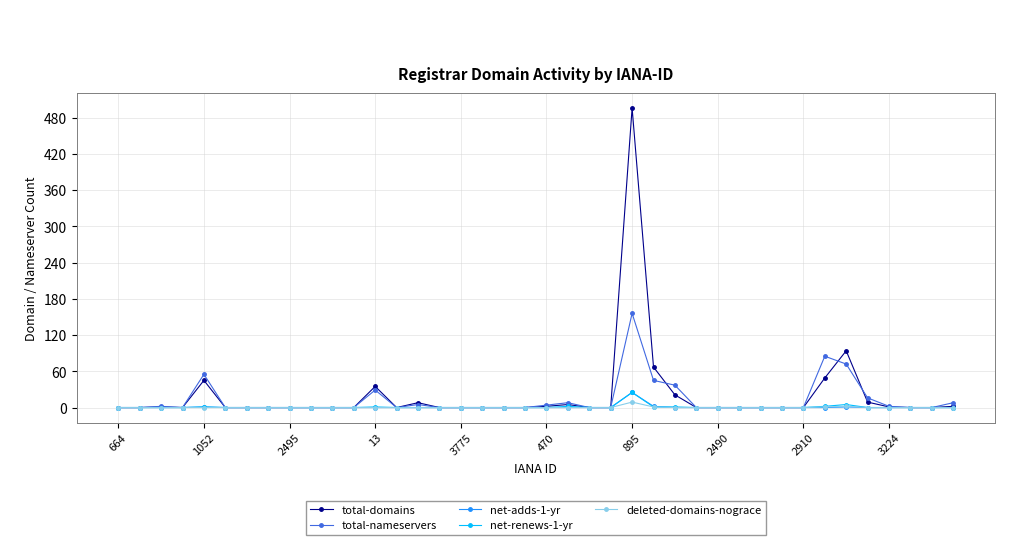

What are all the series names shown in the legend?

total-domains, total-nameservers, net-adds-1-yr, net-renews-1-yr, deleted-domains-nograce